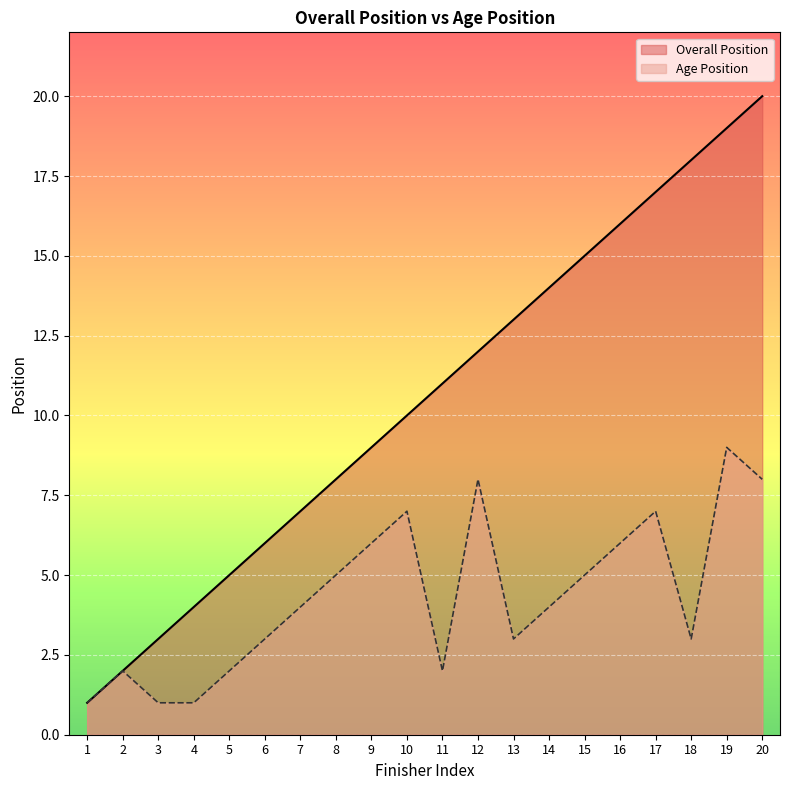

Which label corresponds to the smallest value in the chart?

1